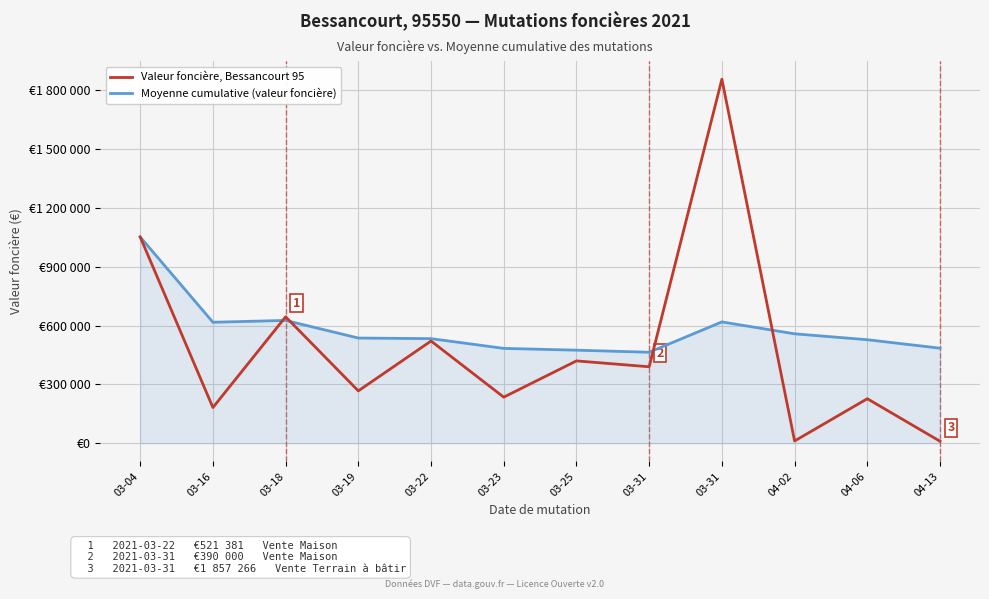

The Moyenne cumulative (valeur foncière) series shows 159074.7 at 03-31. True or false?

False